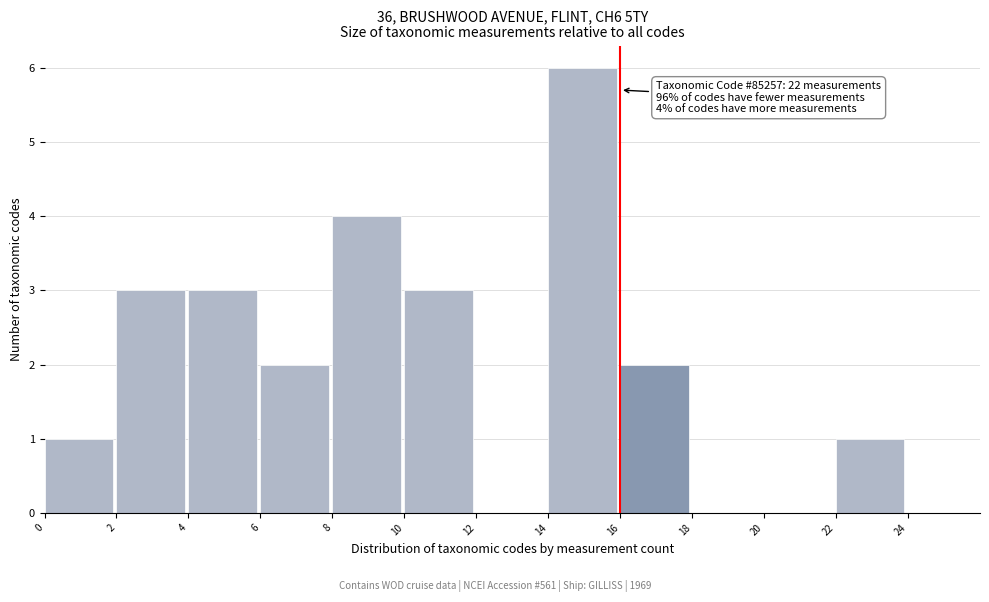

Over which range of the x-axis is the bar tallest?

14 to 16